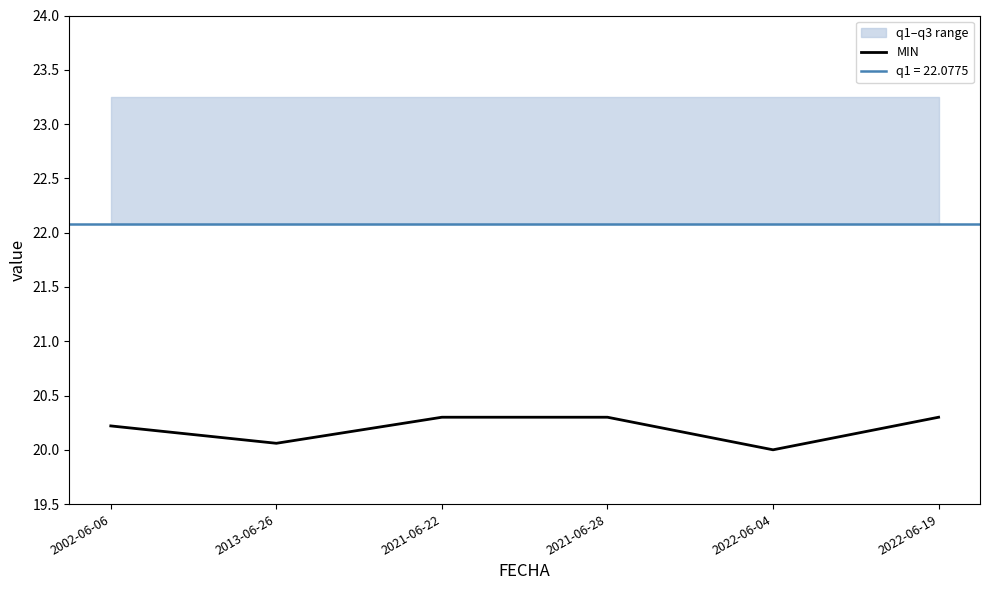

At which category does the data reach its first local valley?

2013-06-26